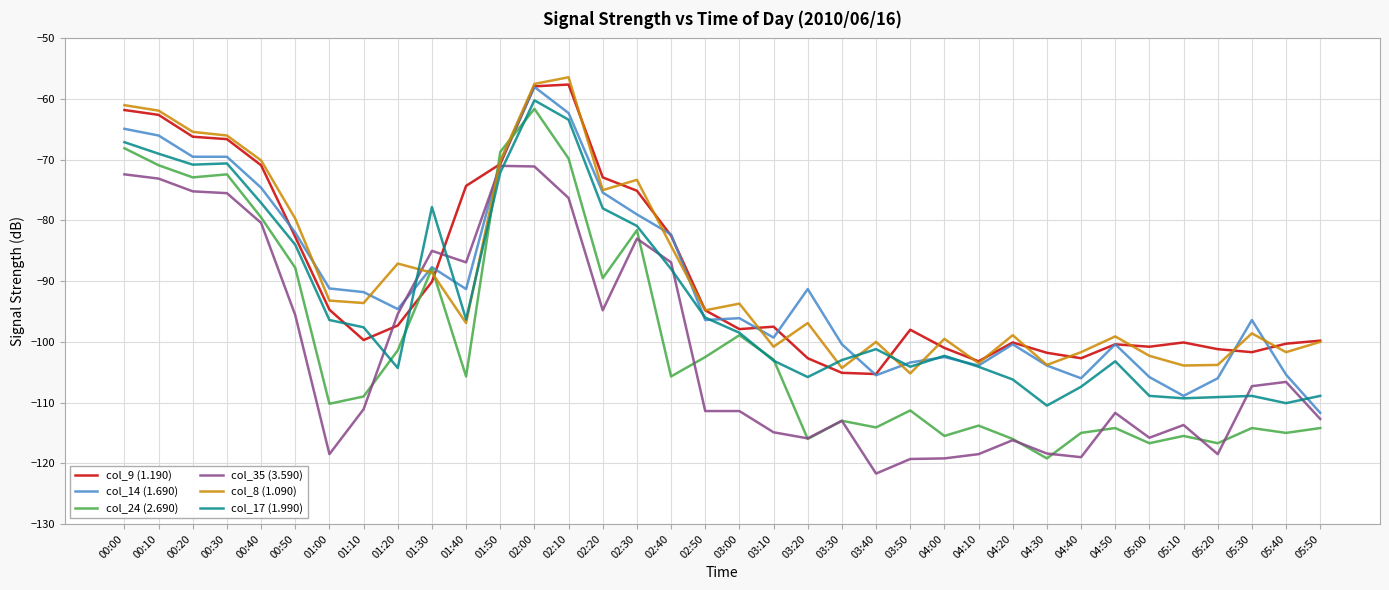

Which series has the largest range (max minus min)?

col_24 (2.690)